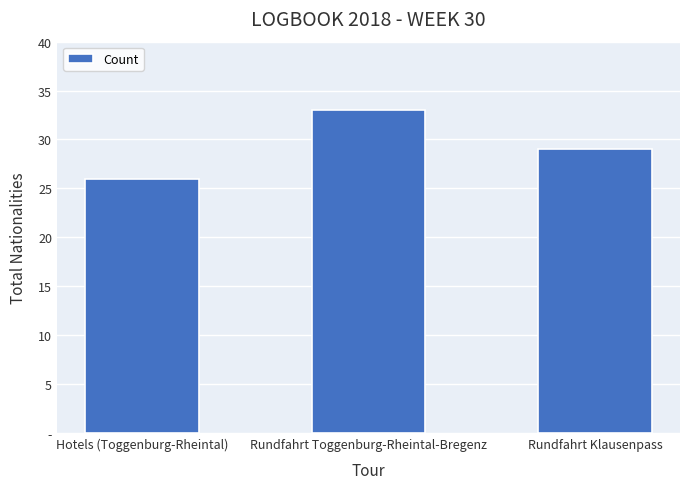

Does the chart contain any negative values?

No